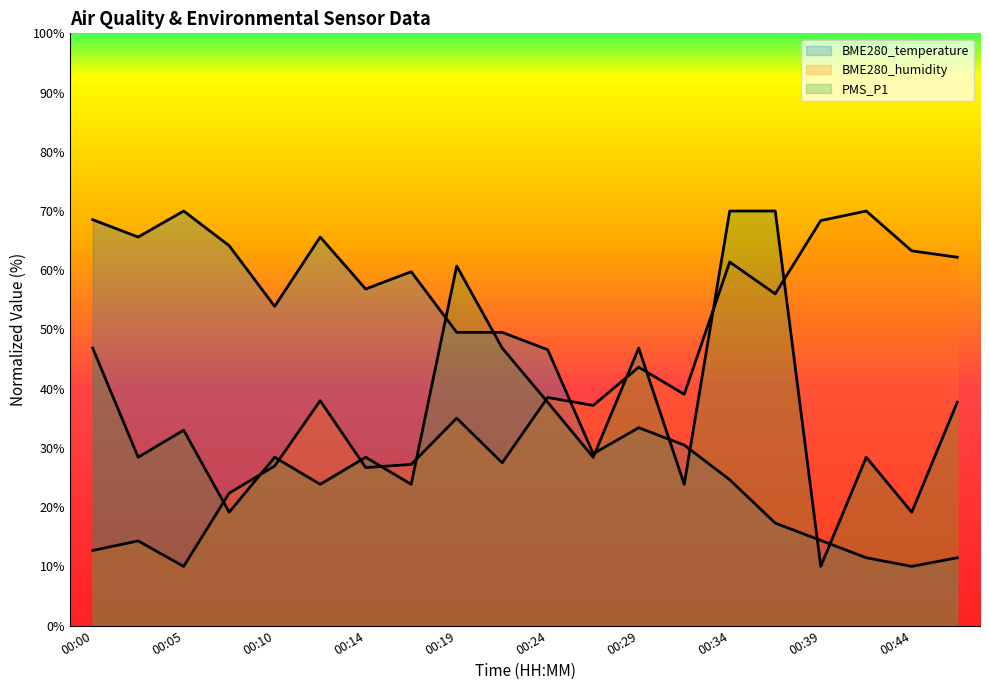

How many interior local peaks does the BME280_temperature series have?

4